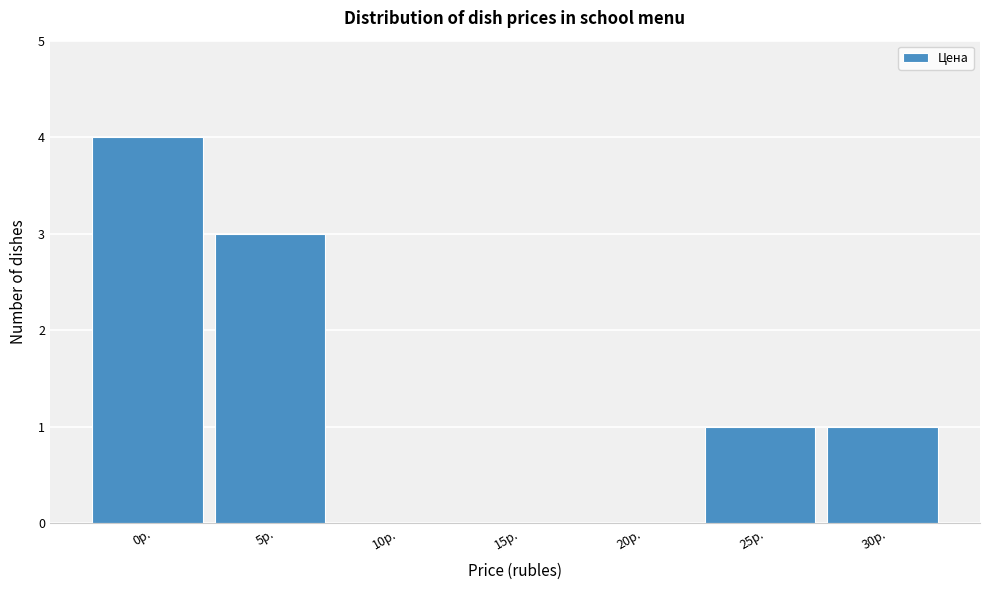

Reading left to right, what are all the values shown in this chart?

0р.=4	5р.=3	10р.=0	15р.=0	20р.=0	25р.=1	30р.=1